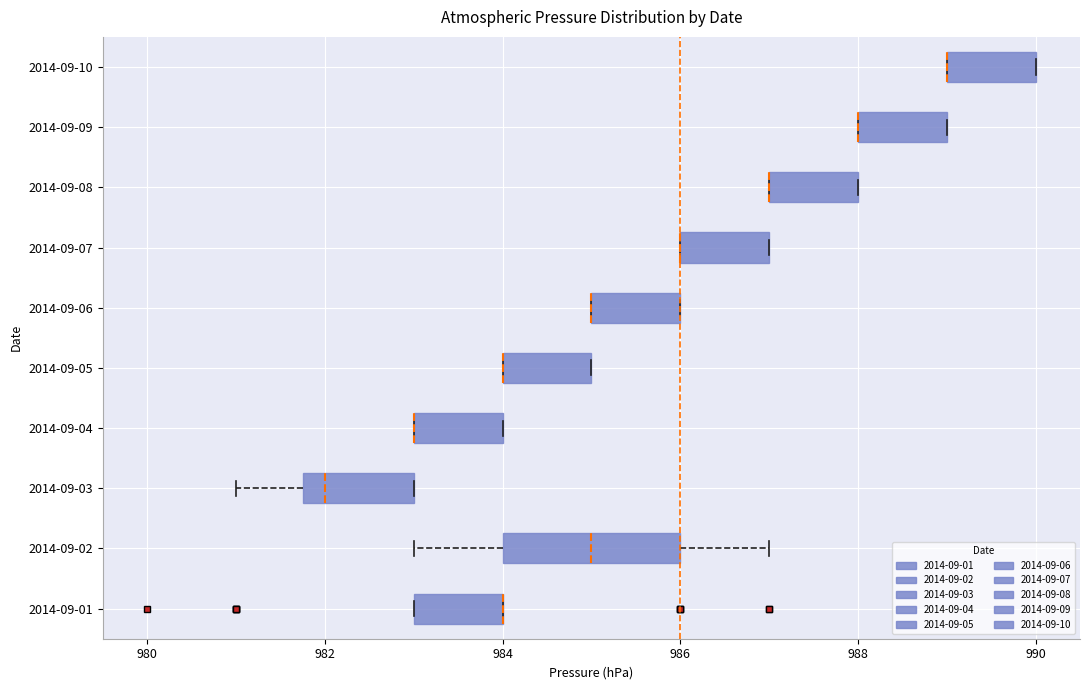

Where is the right edge of the box for 2014-09-06 on the x-axis? The values are not printed on the chart, so give them approximately, as read against the axis.

986.0